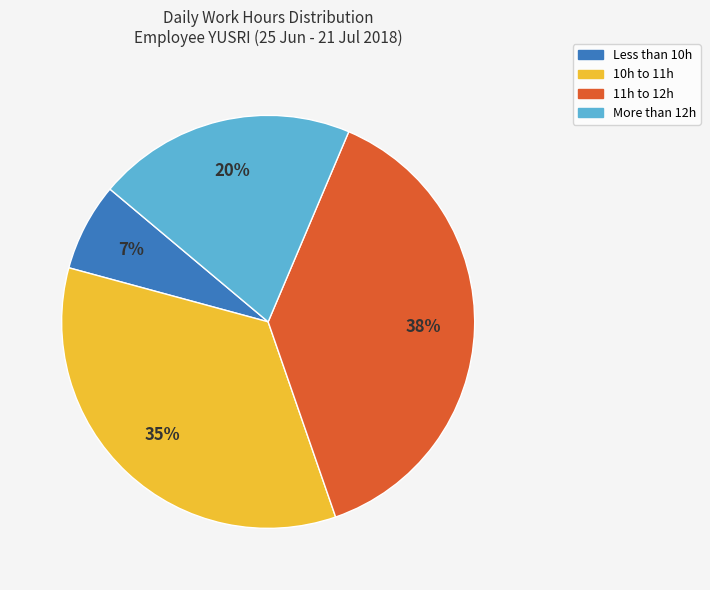

To the nearest percent, what percentage of the pie is More than 12h?

20%